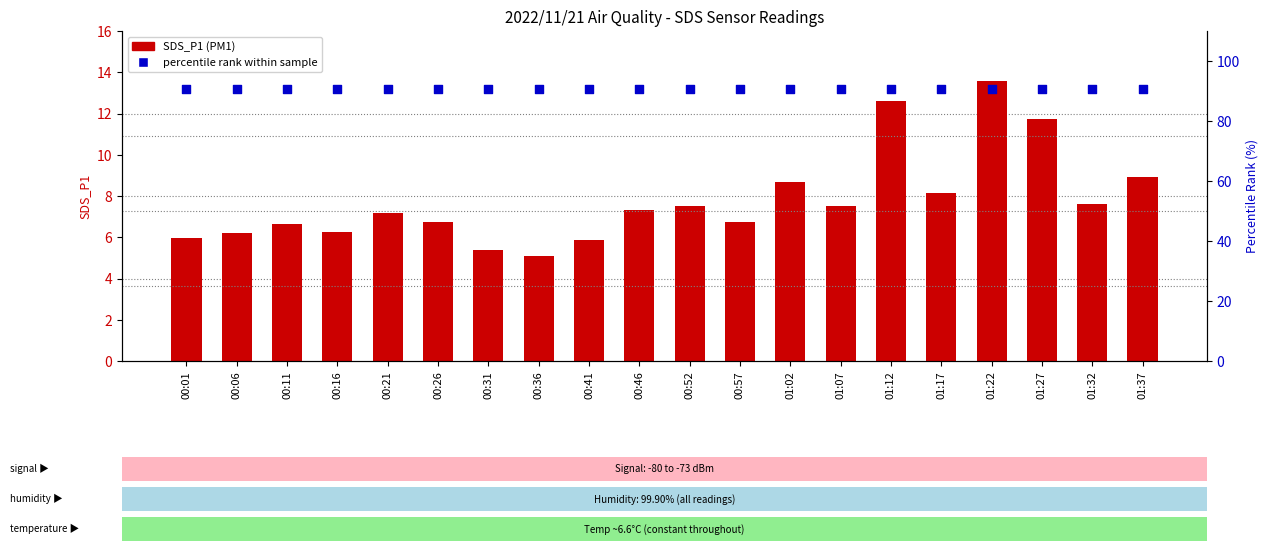

Which series reaches the minimum Y coordinate?

SDS_P1 (count)